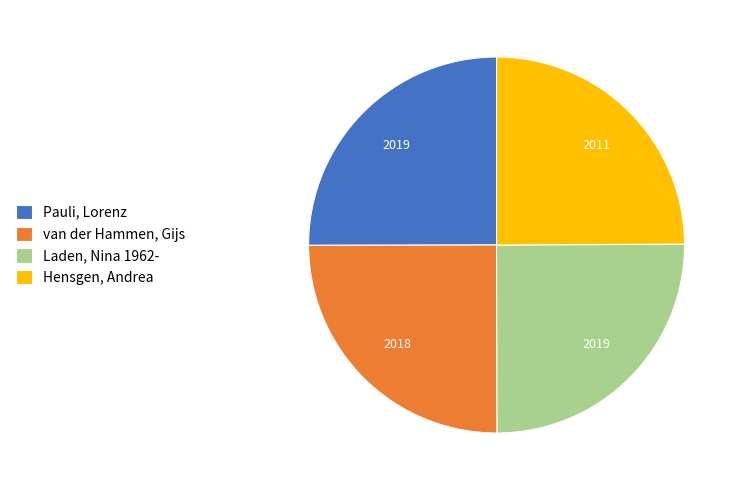

Is there a majority slice in this chart?

No